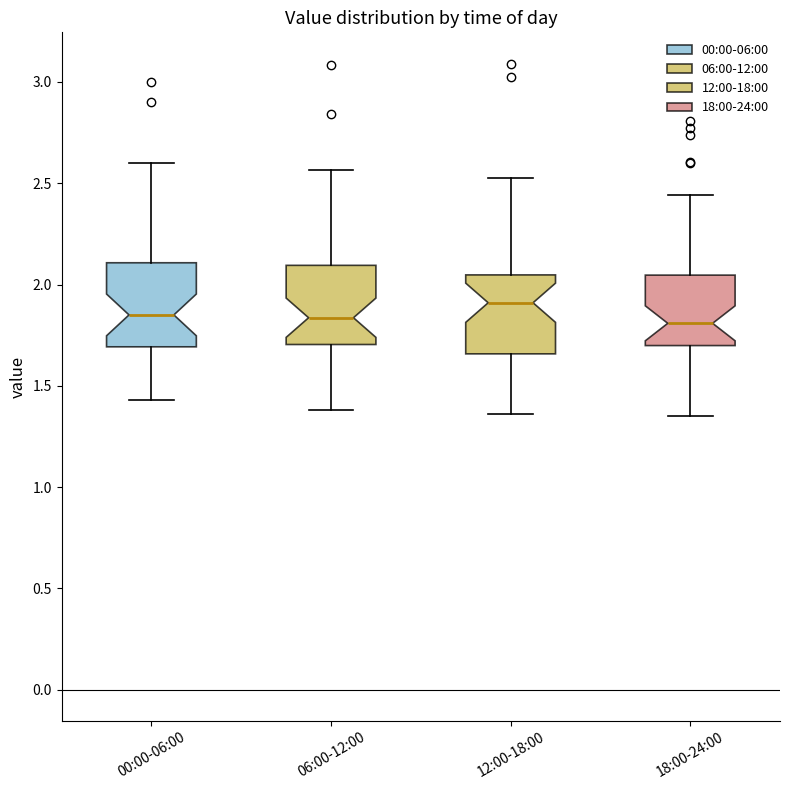

Where is the lower edge of the box for 06:00-12:00 on the y-axis? The values are not printed on the chart, so give them approximately, as read against the axis.

1.70